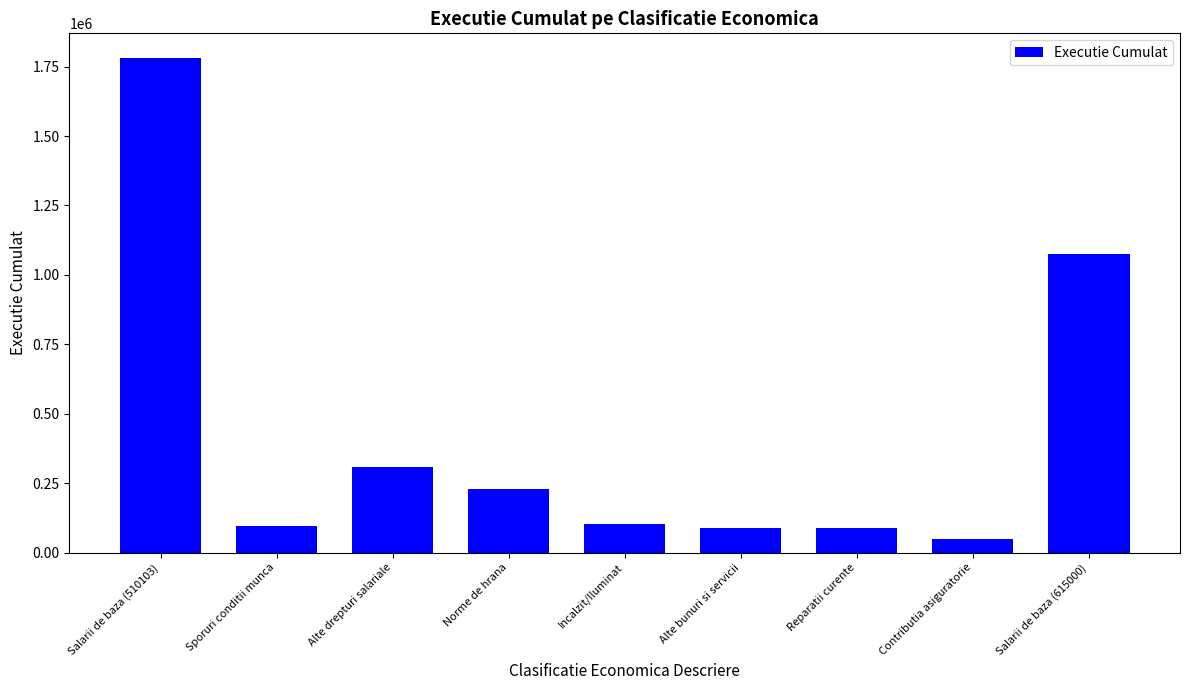

The chart shows a value of 657326.3 at Salarii de baza (510103). True or false?

False